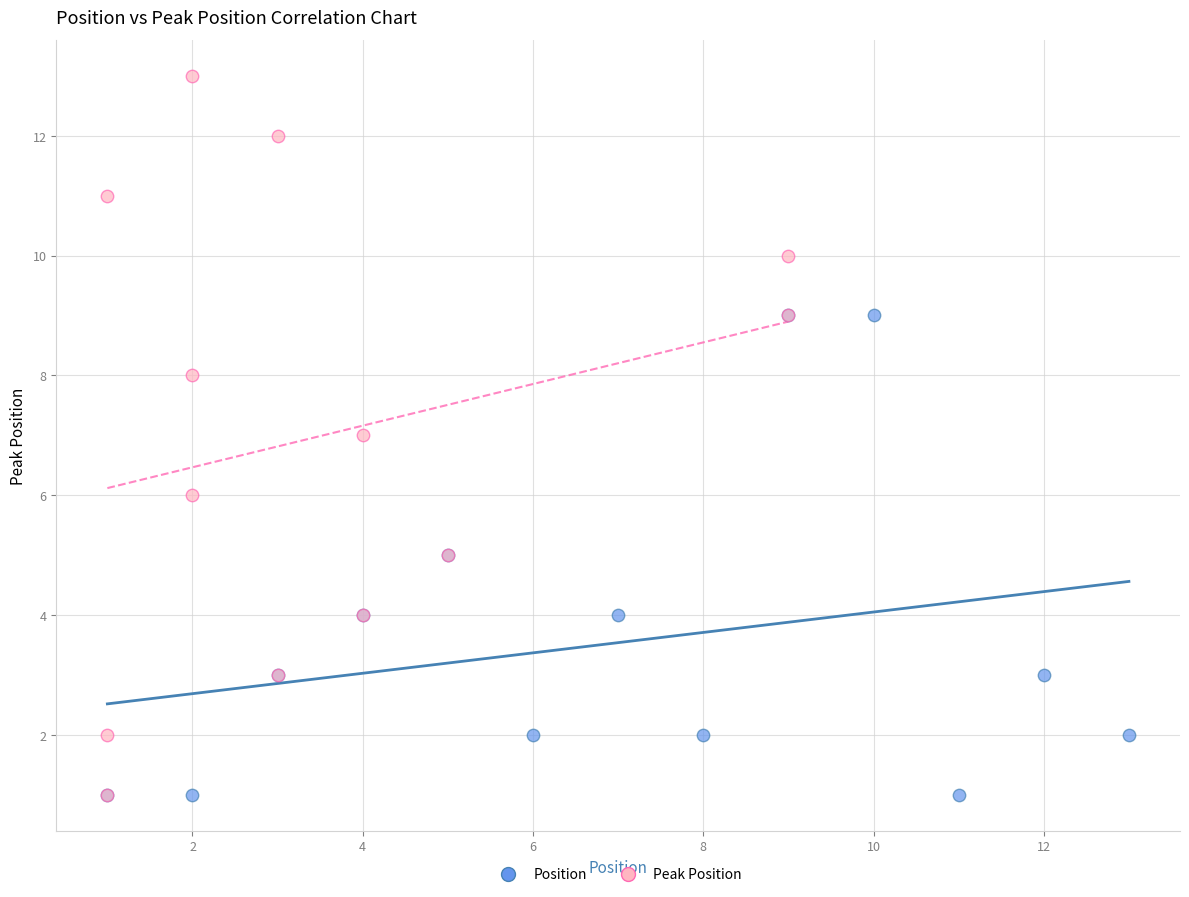

Which series has the widest spread of Y values?

Peak Position